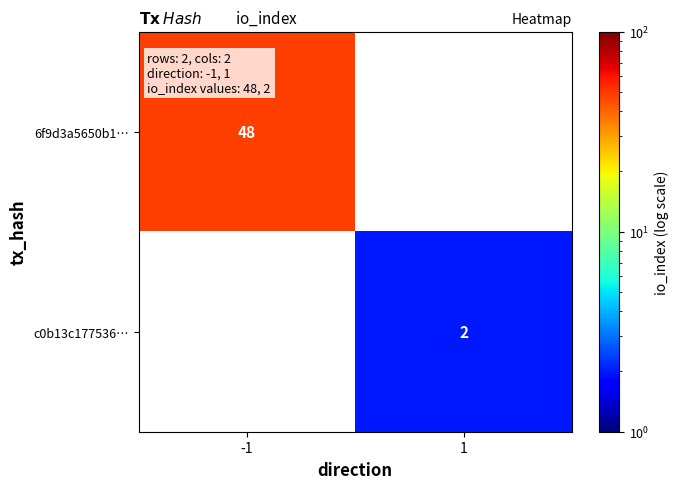

Is it true that c0b13c177536… equals 2 at 1?

True